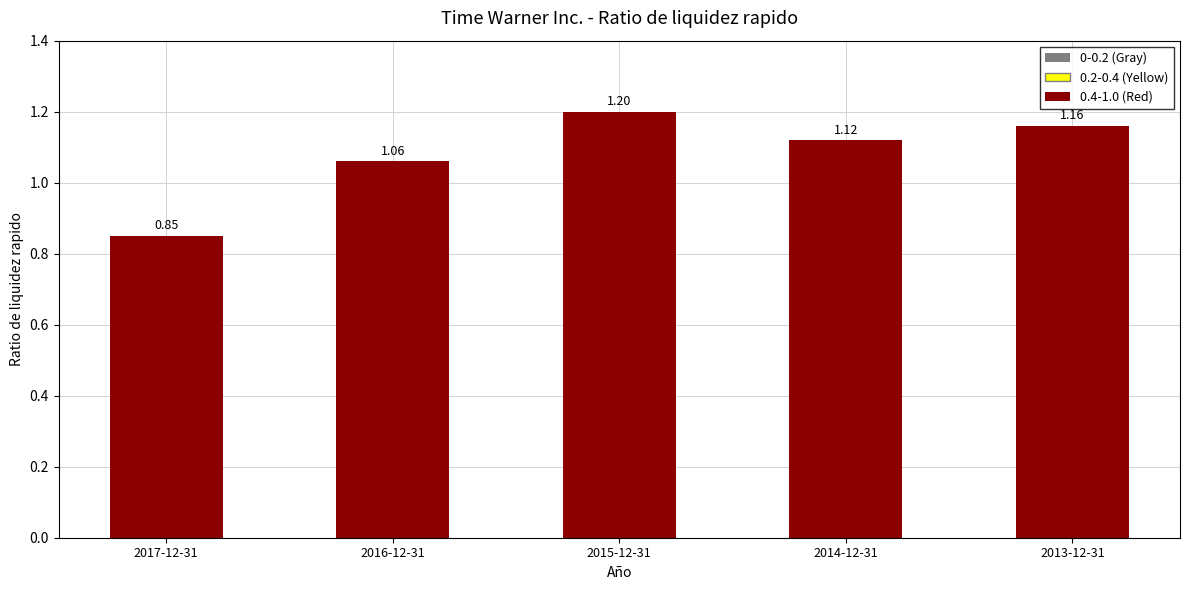

What is the value of the 3rd bar from the left?

1.2